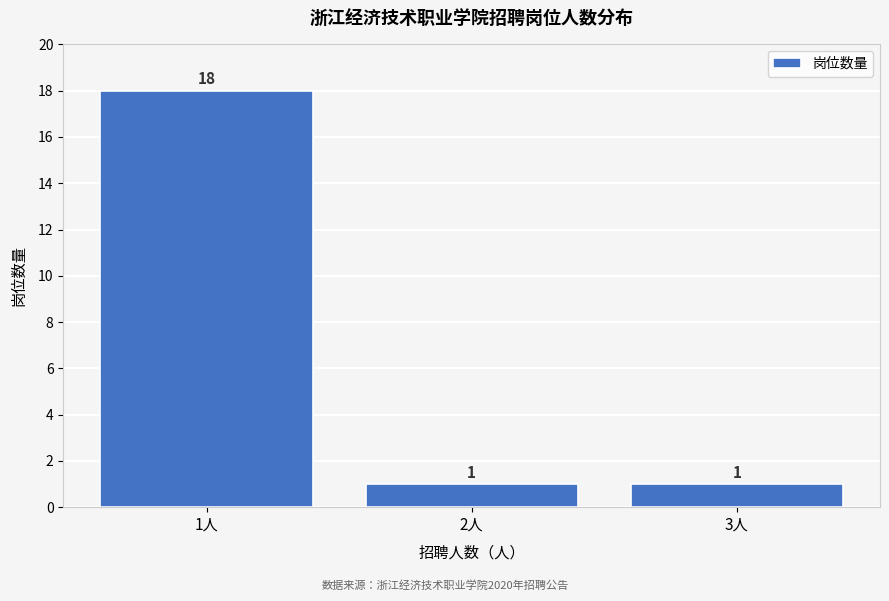

Reading left to right, list all the values displayed in this chart.

18	1	1